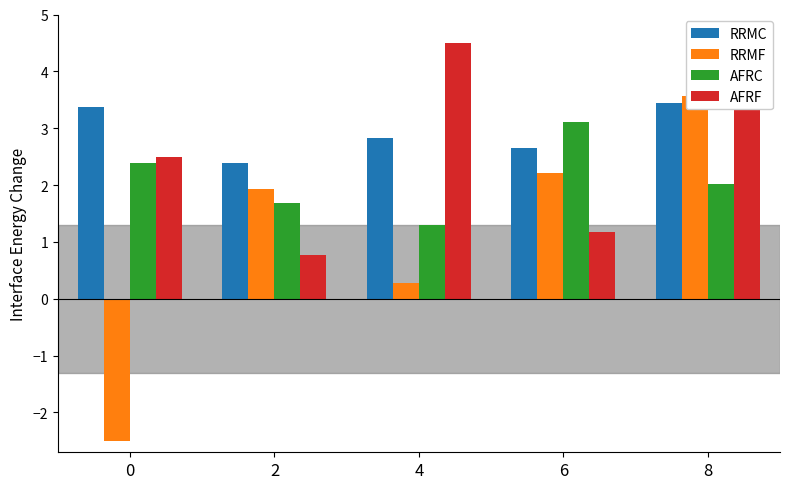

What is the sum of the AFRF values at 4 and 0?

7.0